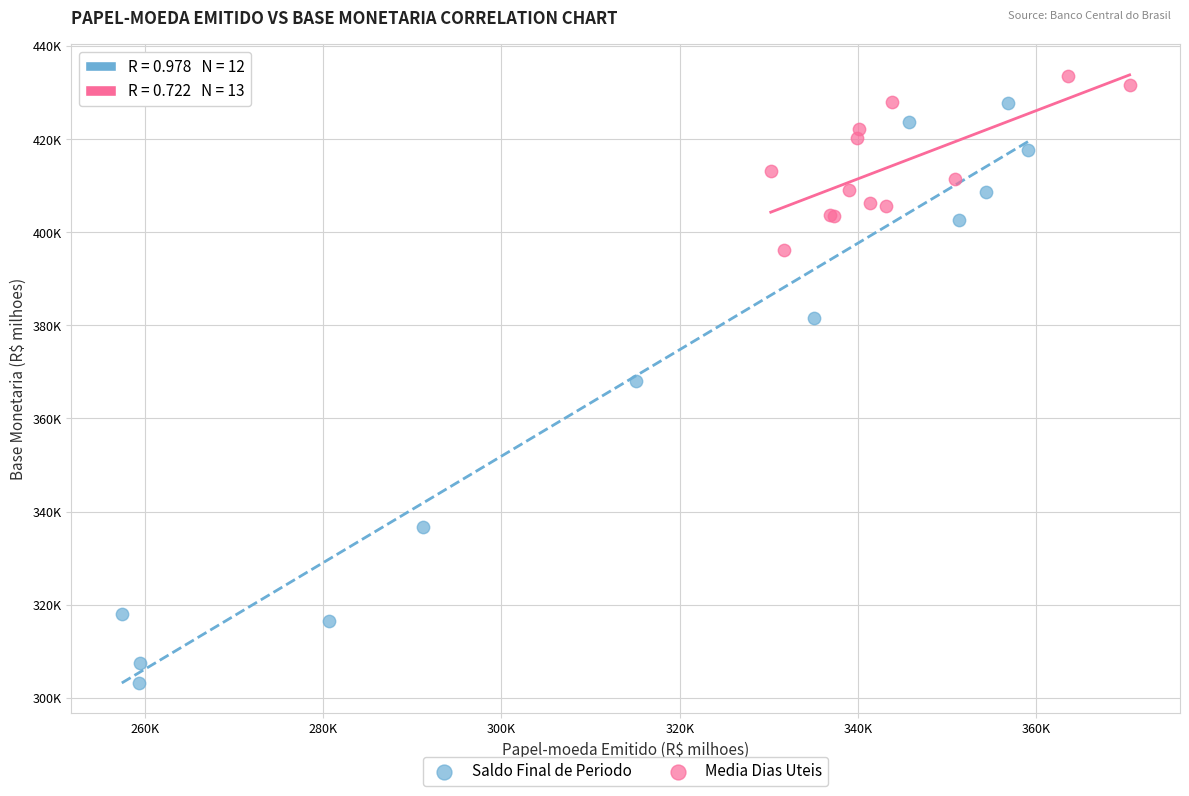

Which series reaches the maximum Y coordinate?

Media Dias Uteis